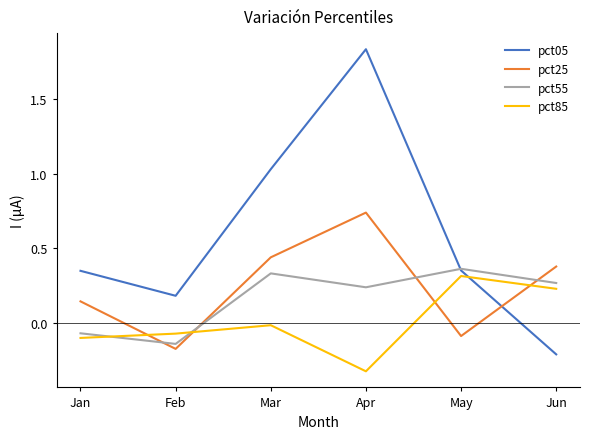

What is the spread (max minus min) of values at Jun?

0.6